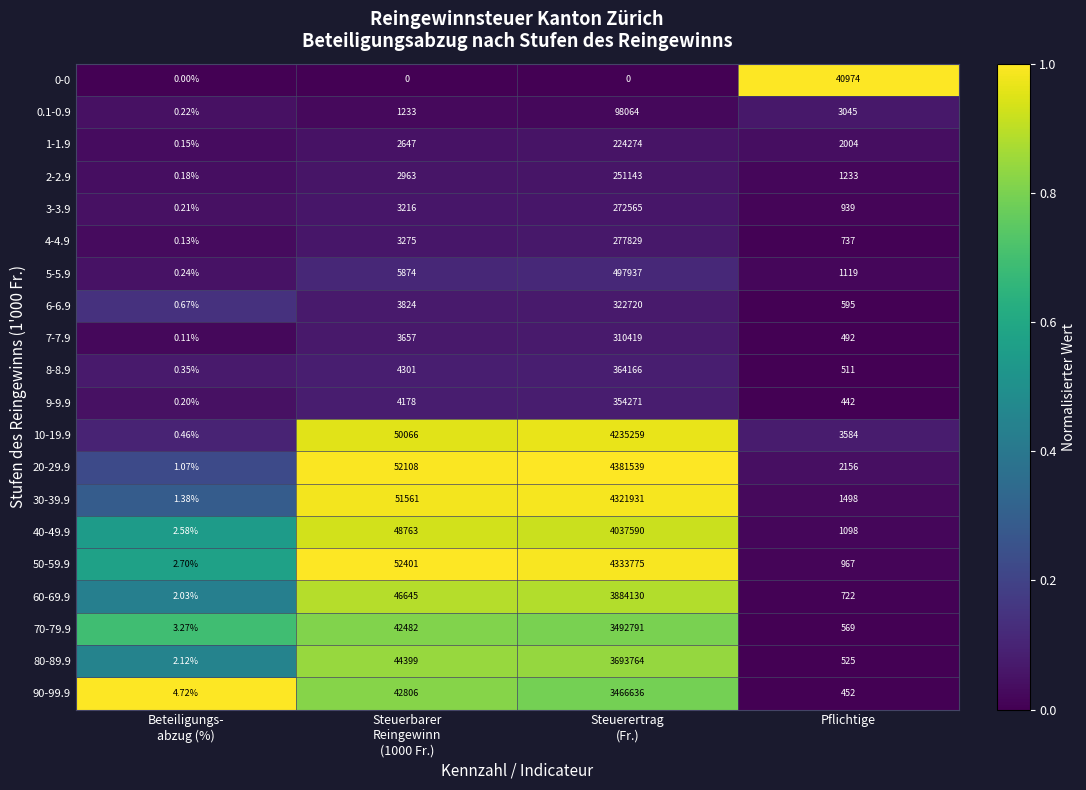

How many data points in 2-2.9 are less than 2963?

2